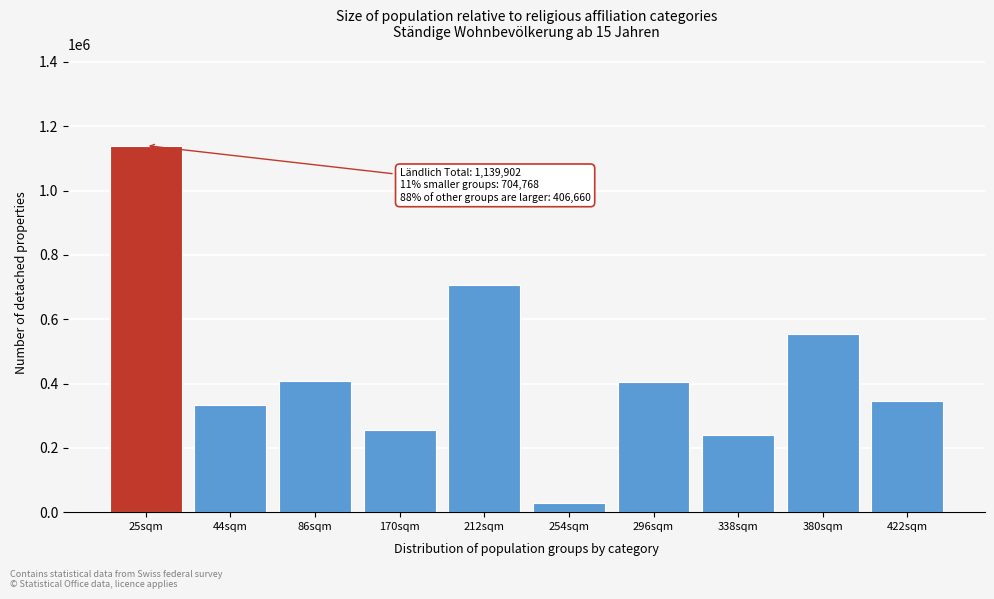

The value at 44sqm is 137681.6. True or false?

False